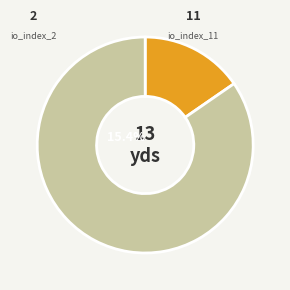

How many segments does this pie chart have?

2